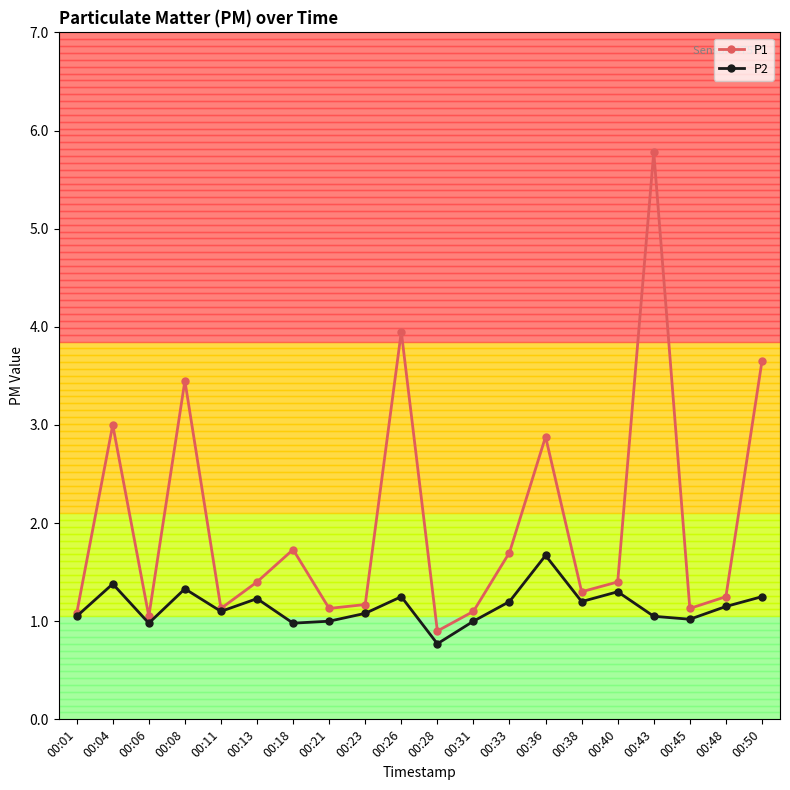

Which category has the highest value in the P1 series?

00:43